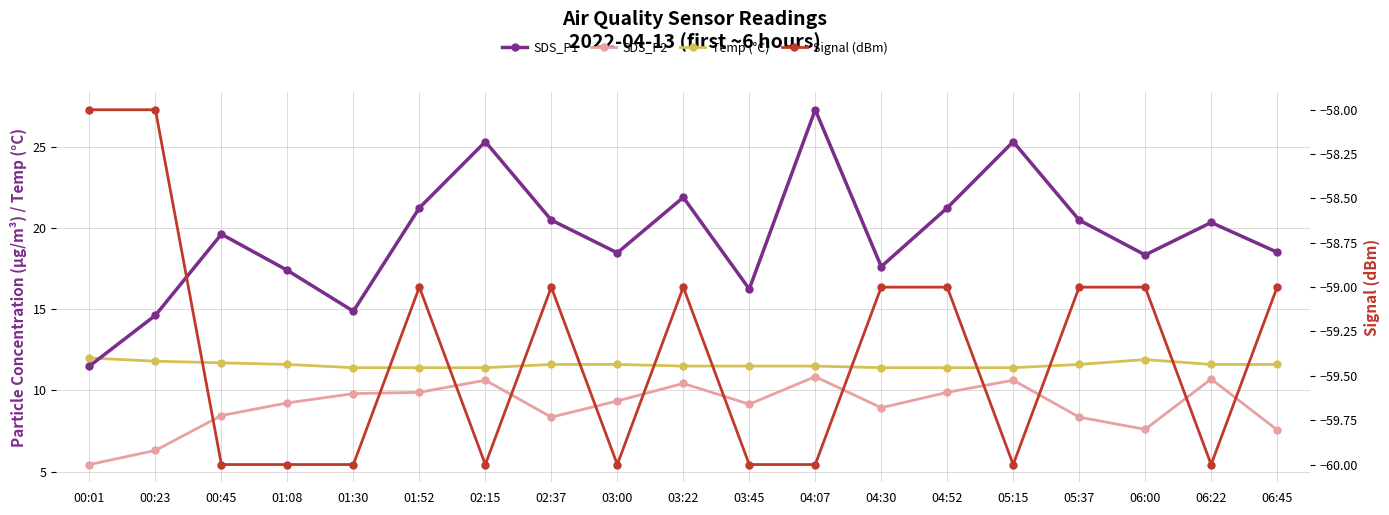

True or false: Signal (dBm) and Temp (°C) intersect in this chart.

False